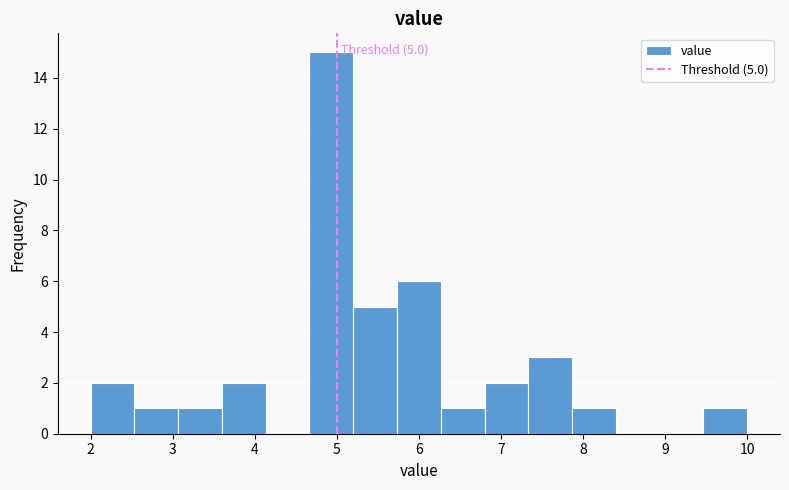

Which range on the x-axis has the tallest bar?

4.7 to 5.2